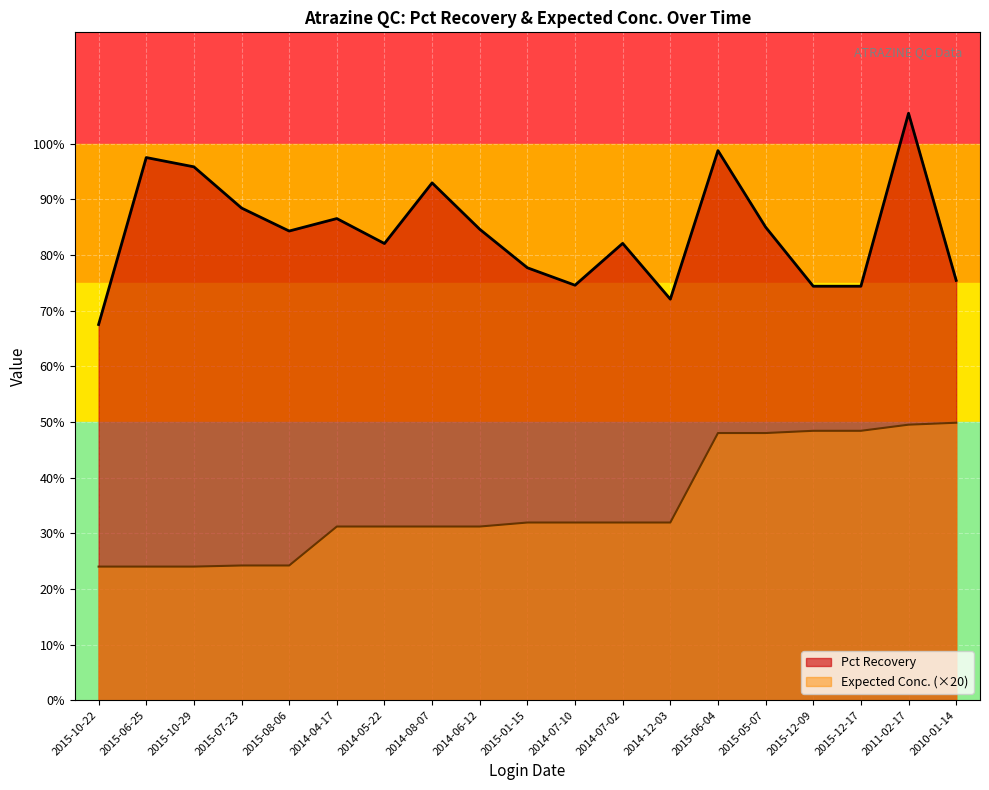

What is the sum of all Expected Conc. values?

6.7